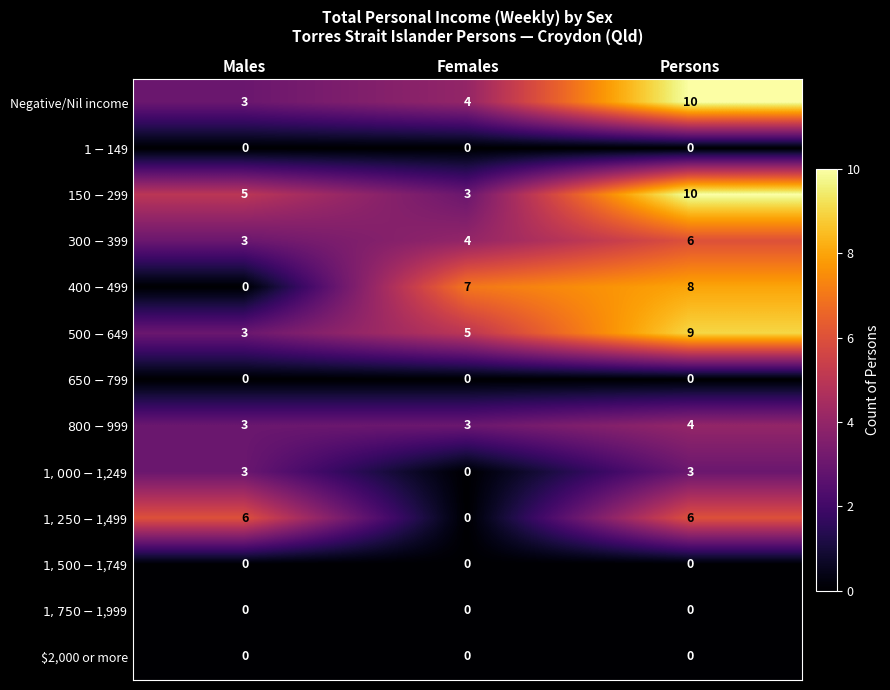

What is the approximate value of Negative/Nil income at Males?

3